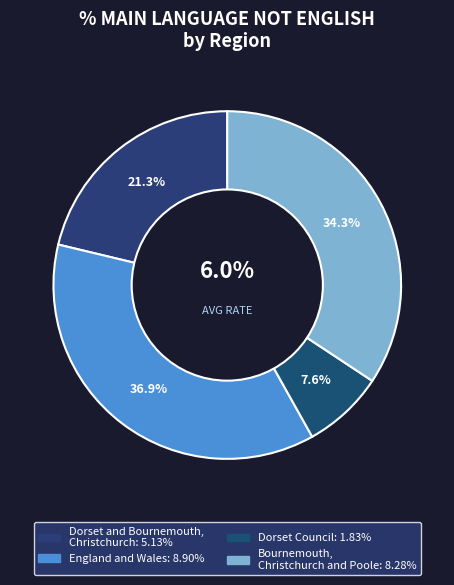

Which category has the smallest portion of the pie?

Dorset Council